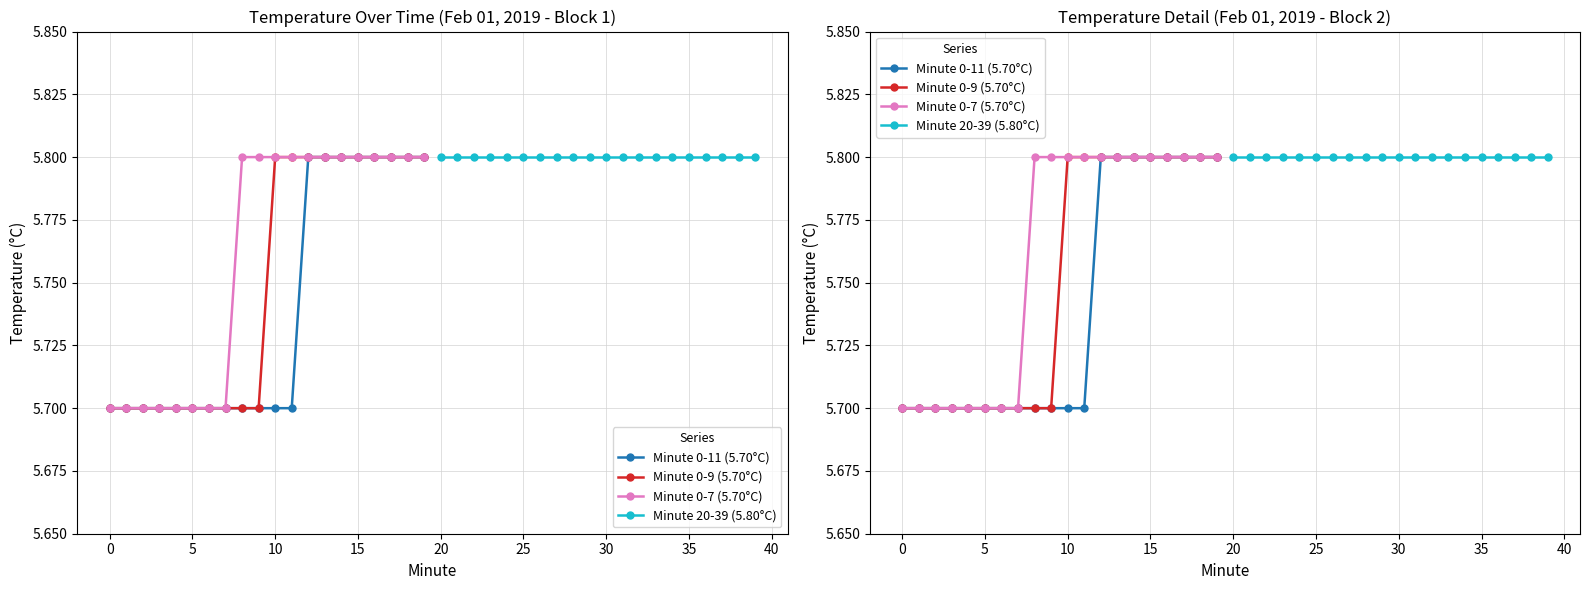

Reading right to left, extract all data points from this chart.

Minute 0-11 (5.70°C): 5.8	5.8	5.8	5.8	5.8	5.8	5.8	5.8	5.7	5.7	5.7	5.7	5.7	5.7	5.7	5.7	5.7	5.7	5.7	5.7
Minute 0-9 (5.70°C): 5.8	5.8	5.8	5.8	5.8	5.8	5.8	5.8	5.8	5.8	5.7	5.7	5.7	5.7	5.7	5.7	5.7	5.7	5.7	5.7
Minute 0-7 (5.70°C): 5.8	5.8	5.8	5.8	5.8	5.8	5.8	5.8	5.8	5.8	5.8	5.8	5.7	5.7	5.7	5.7	5.7	5.7	5.7	5.7
Minute 20-39 (5.80°C): 5.8	5.8	5.8	5.8	5.8	5.8	5.8	5.8	5.8	5.8	5.8	5.8	5.8	5.8	5.8	5.8	5.8	5.8	5.8	5.8